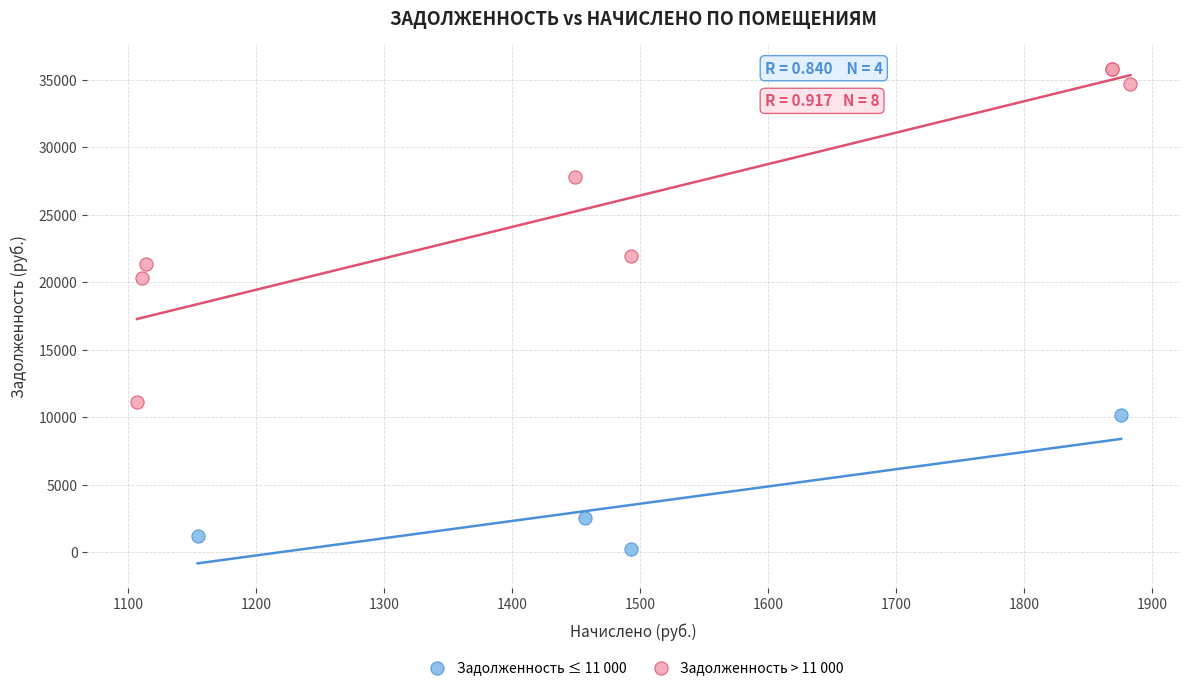

Which series contains the highest Y value?

Задолженность > 11 000